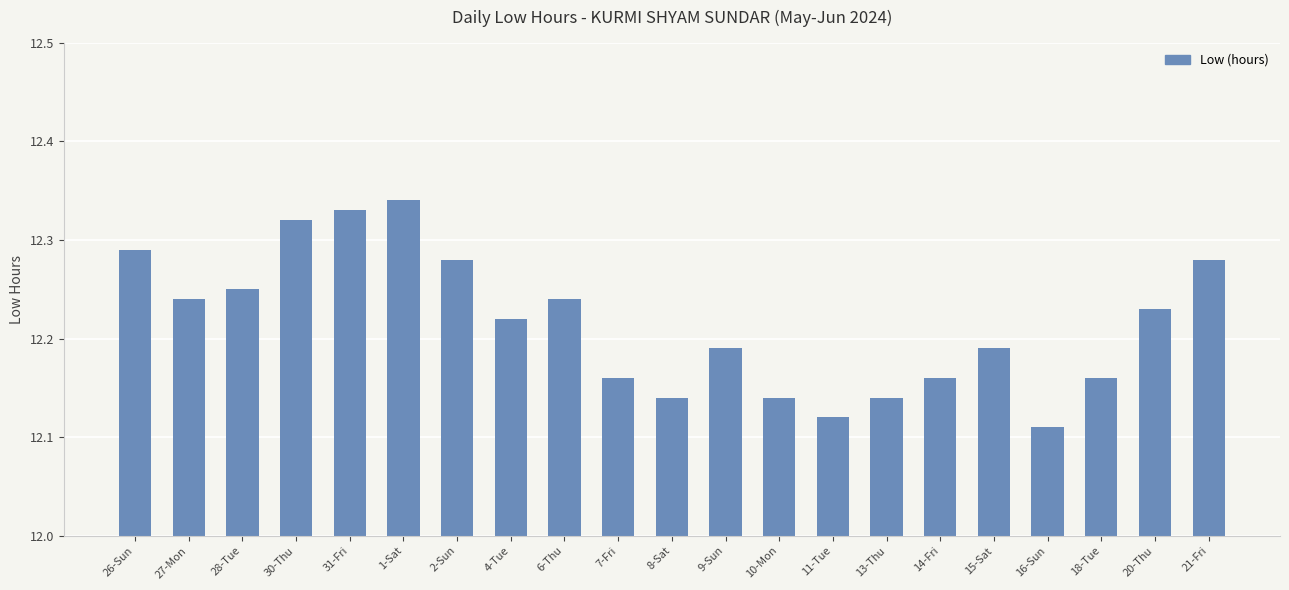

Count the values in the range 12 to 13.

21